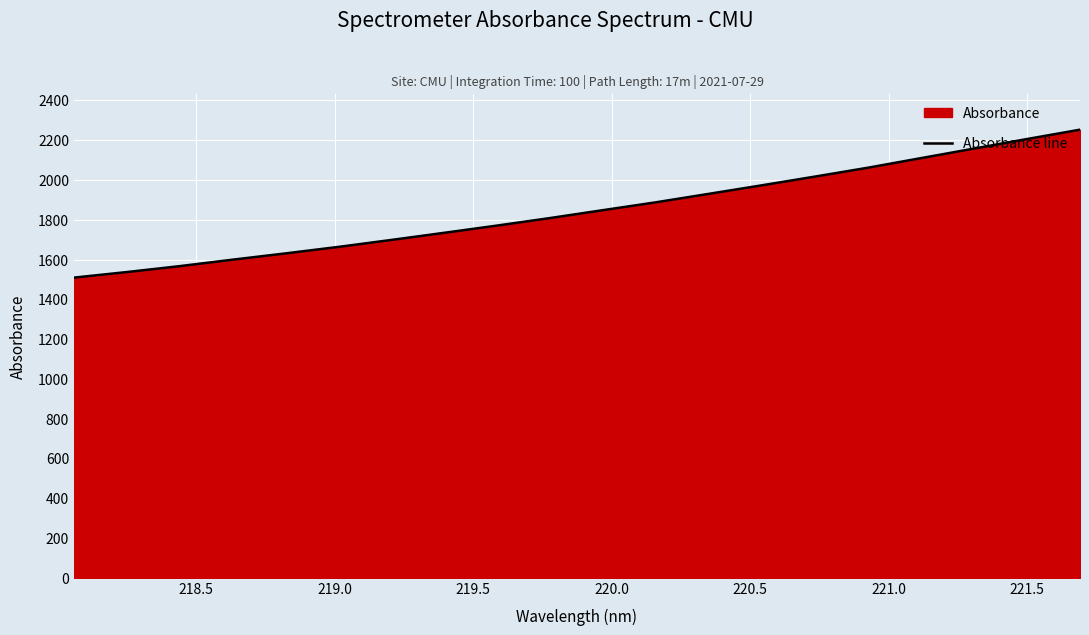

Count the number of data series in this chart.

1